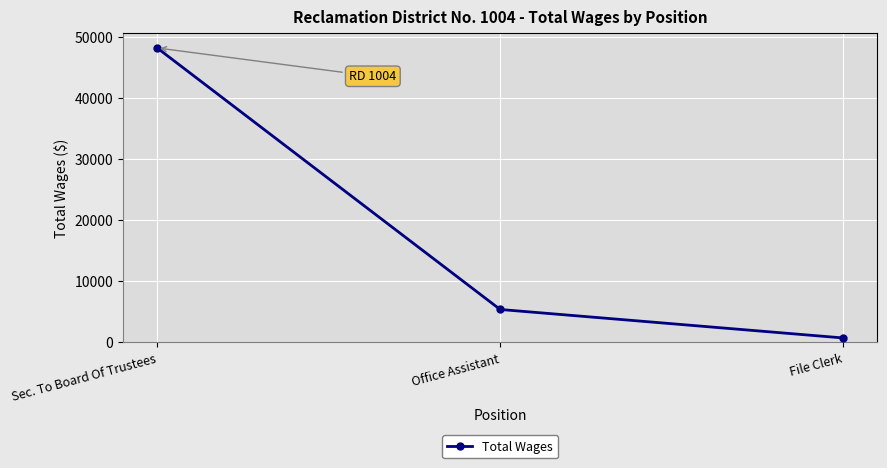

Approximately how many times larger is the value at Sec. To Board Of Trustees compared to Office Assistant?

9.0